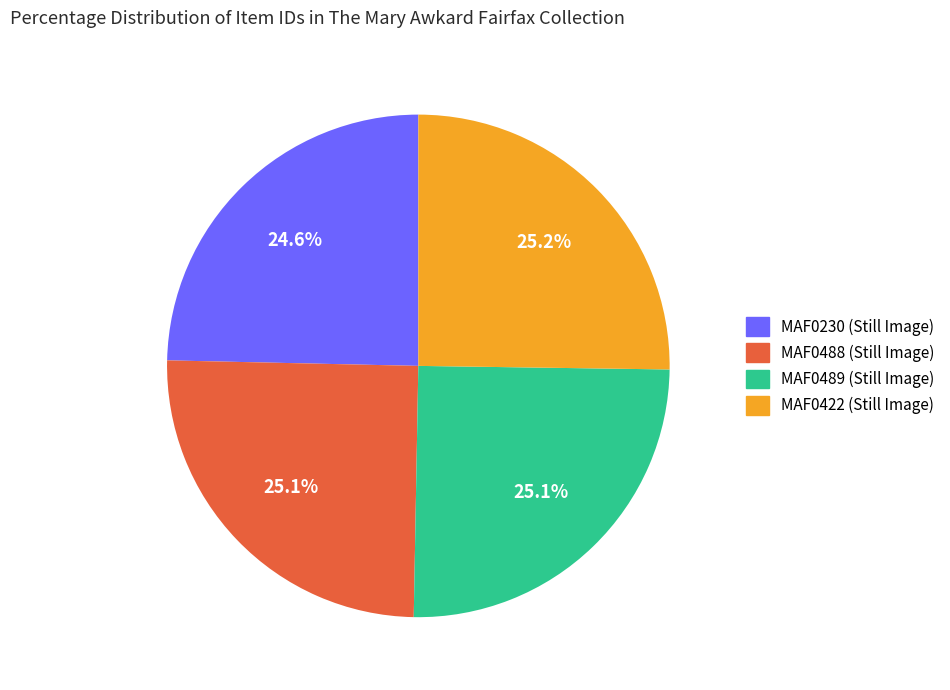

Count the number of slices in the pie.

4